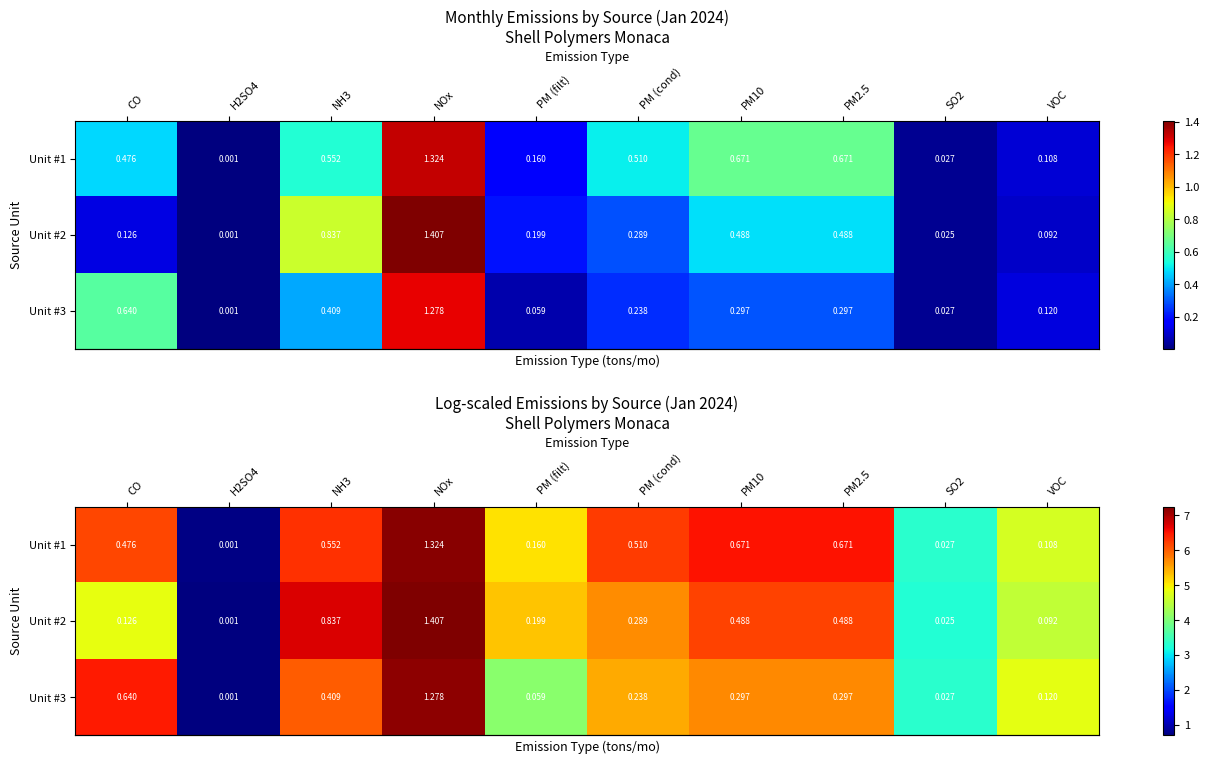

Between NOx and PM (cond), which series saw the biggest shift?

row_2